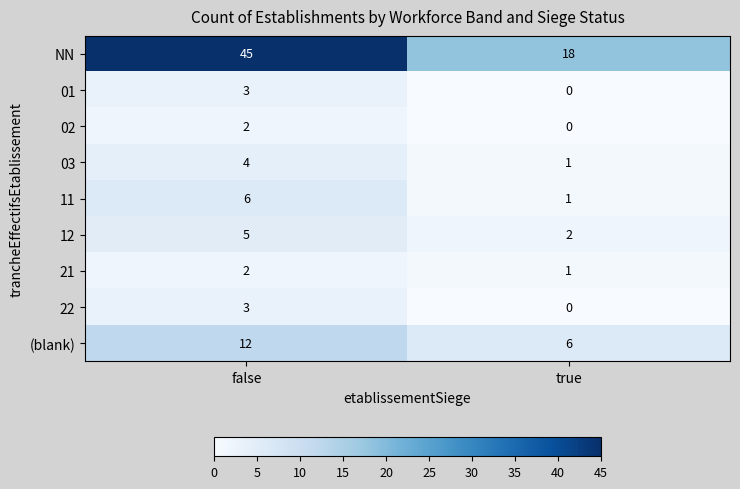

At which label is 11 closest to 3?

true